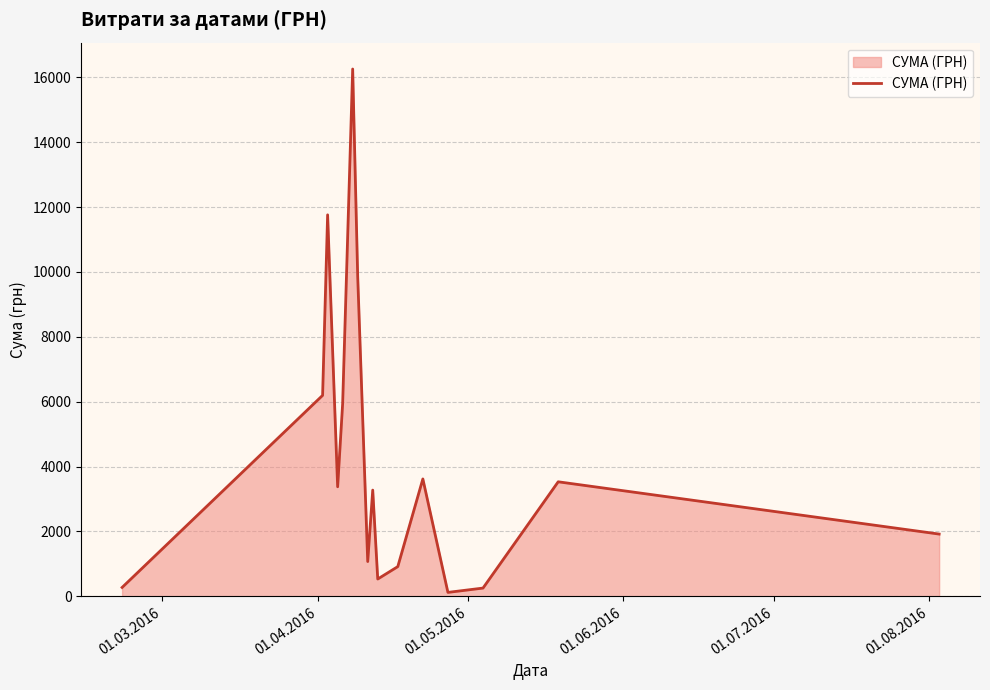

How many lines are shown in the chart?

1